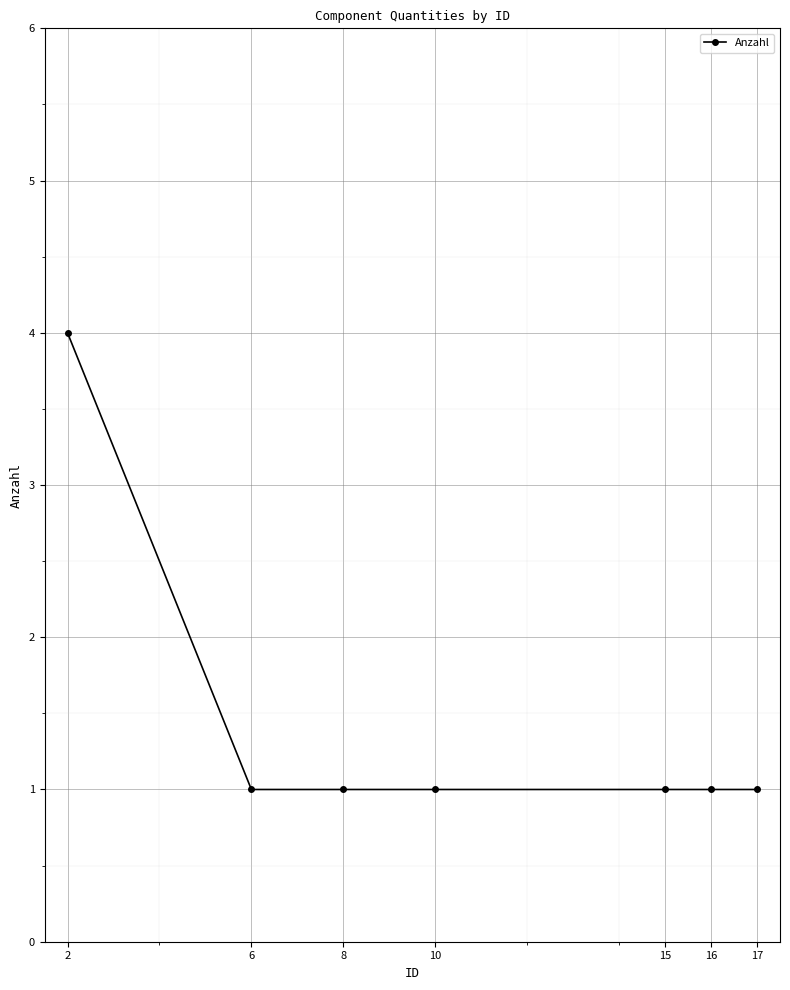

How many values are between 1 and 2?

6